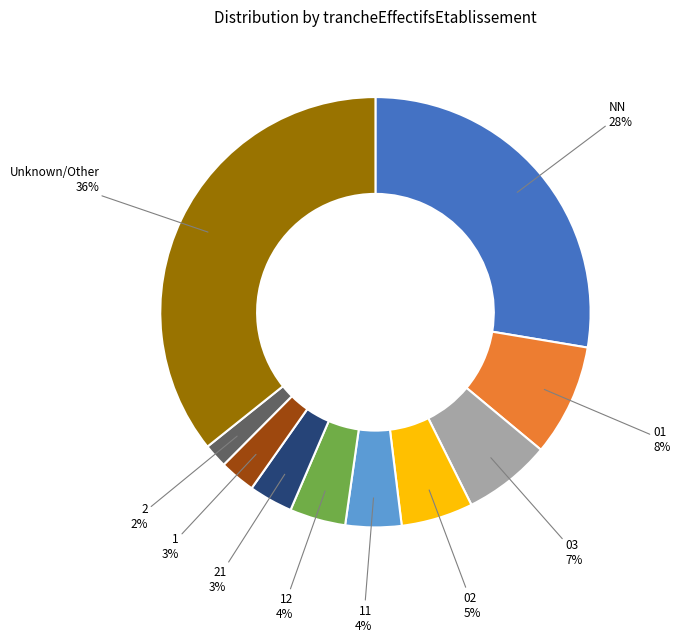

Is it true that 03 is 1% of the pie?

False